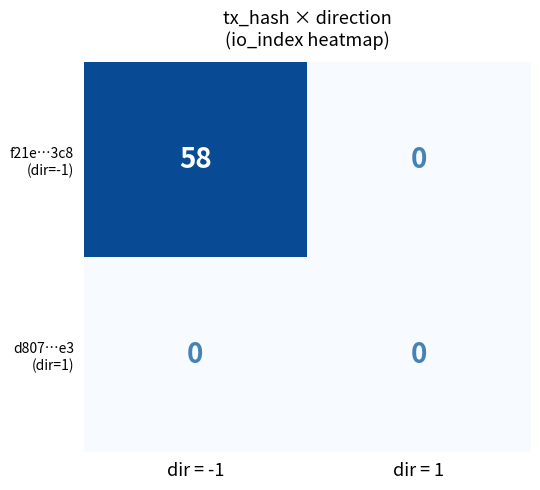

What is the total value across all series at dir = -1?

58